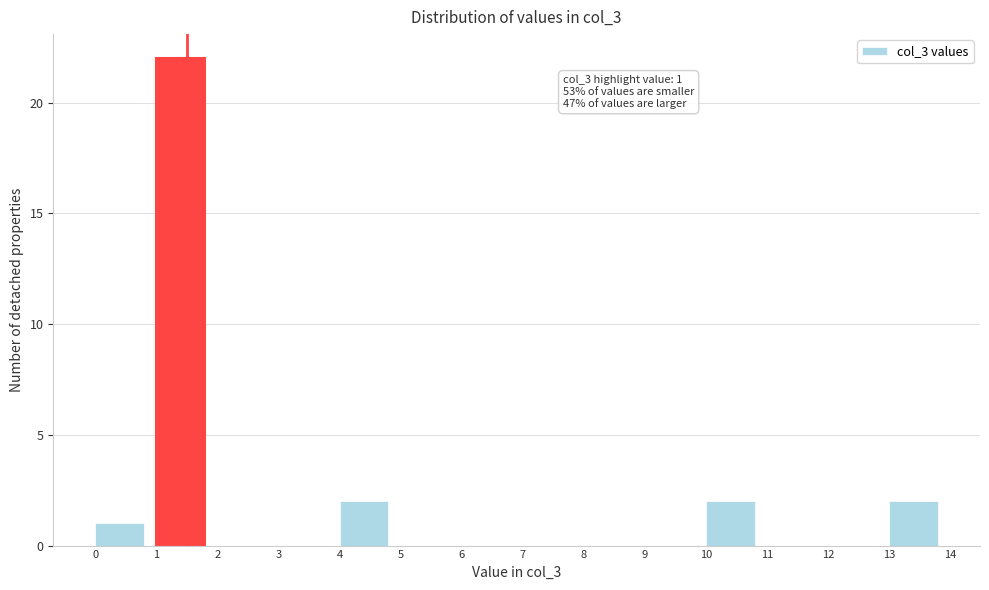

Over which range of the x-axis is the bar tallest?

1 to 2